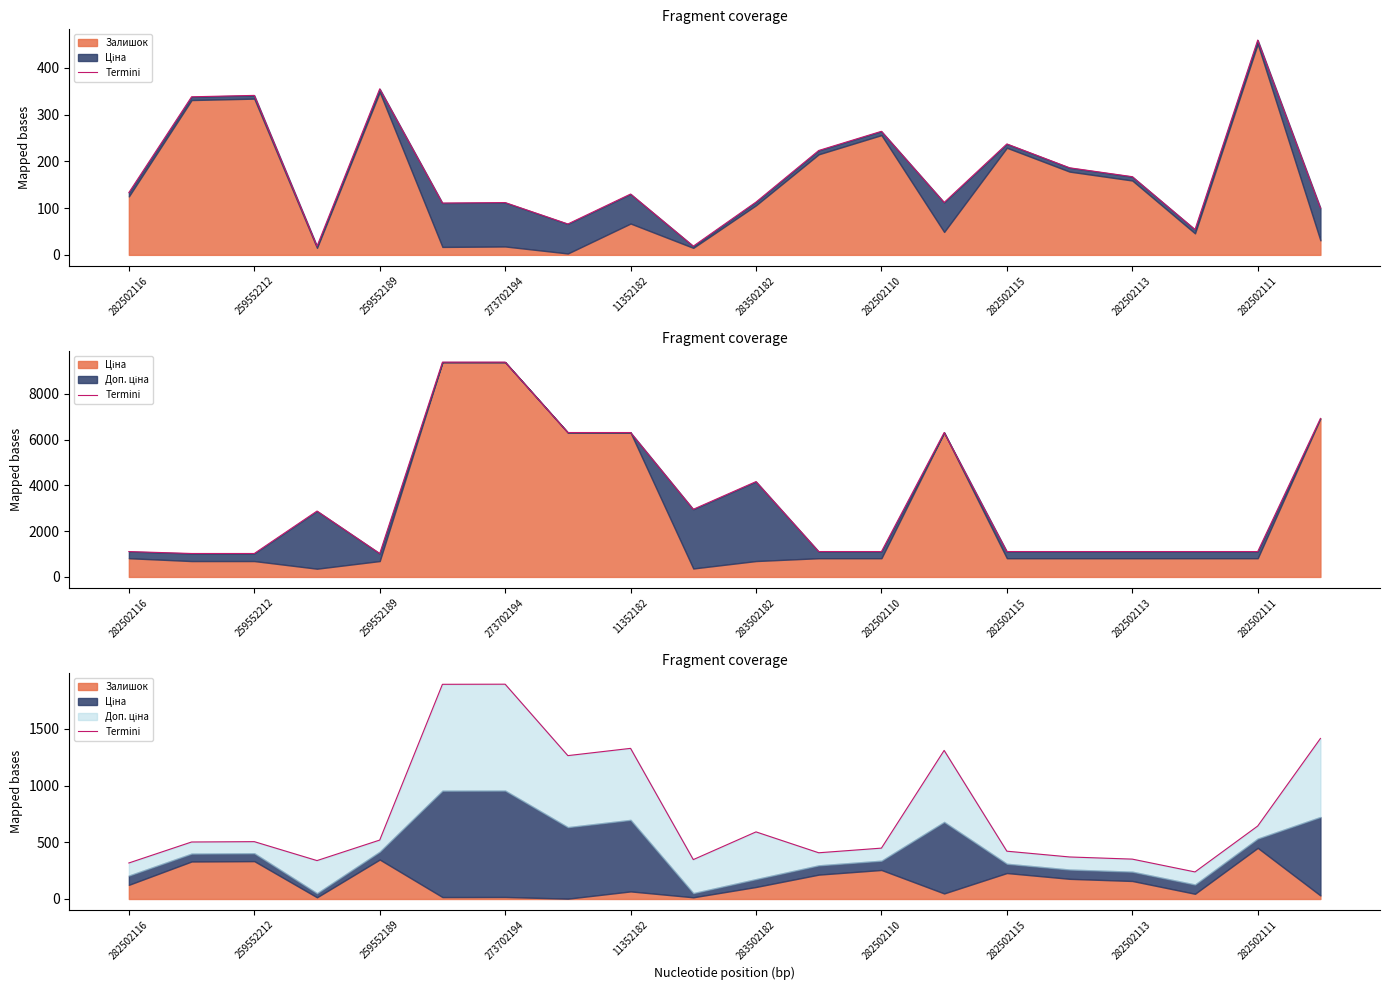

At which label is the value closest to 1066?

282502115